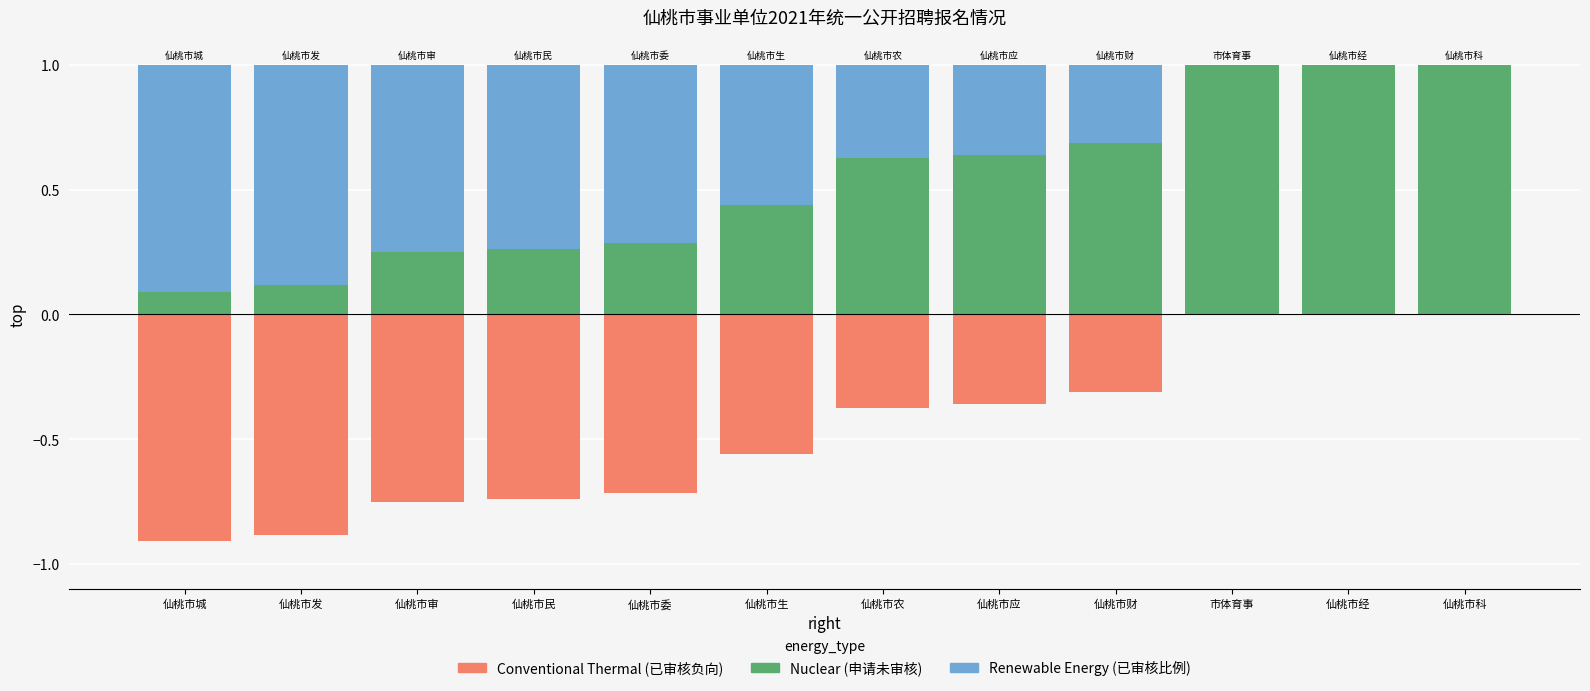

At 仙桃市委, list the series in order from largest to smallest.

已审核比例, 申请未审核人数, 已审核人数（负向）